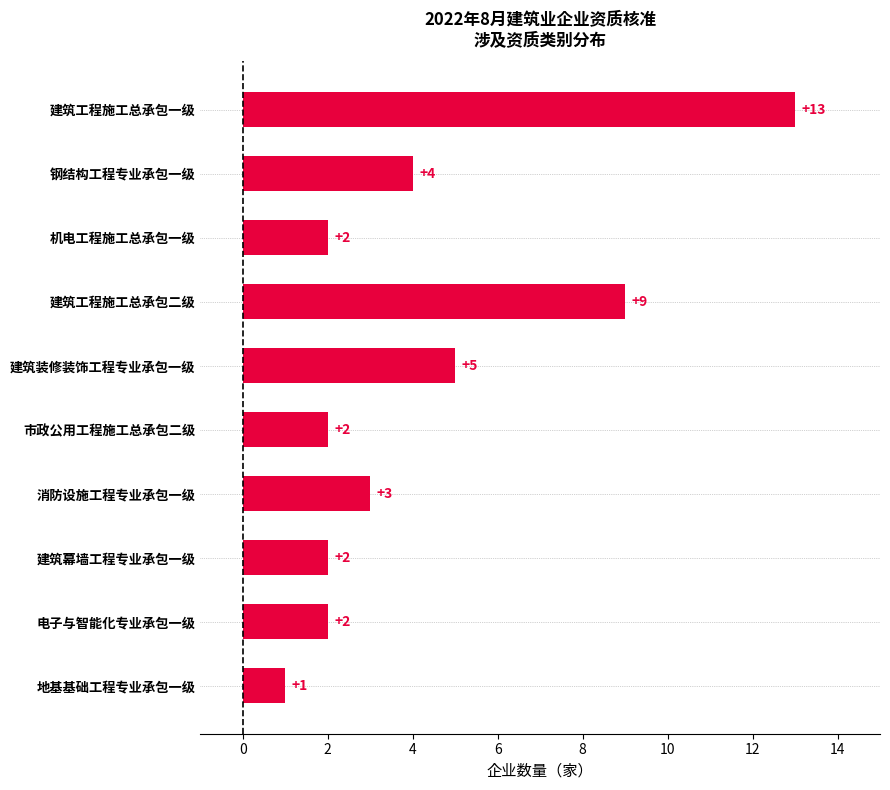

What is the difference between the maximum and minimum values?

12